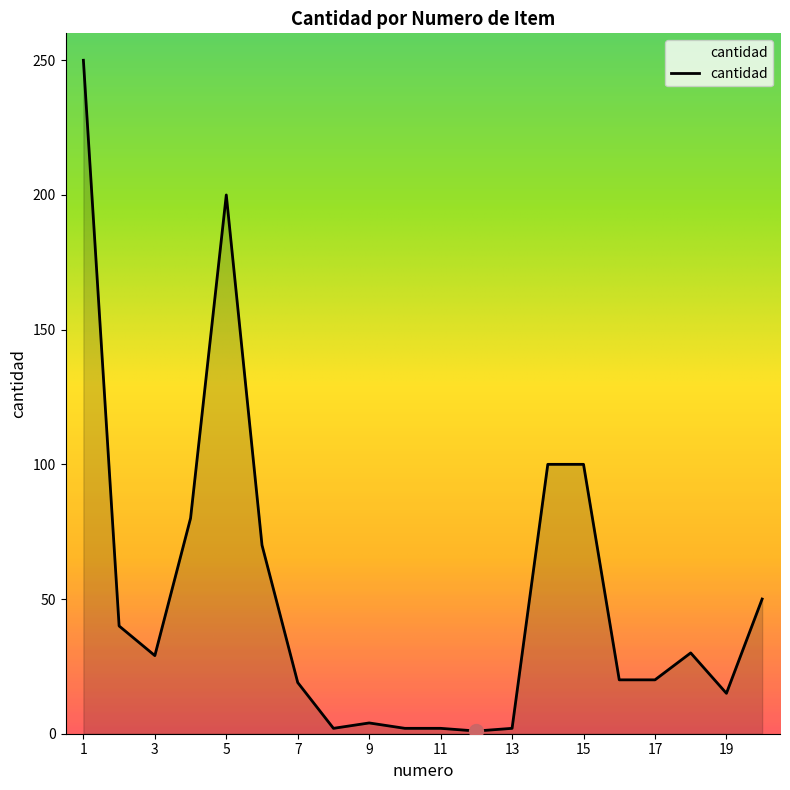

What is the difference between the maximum and minimum values?

249